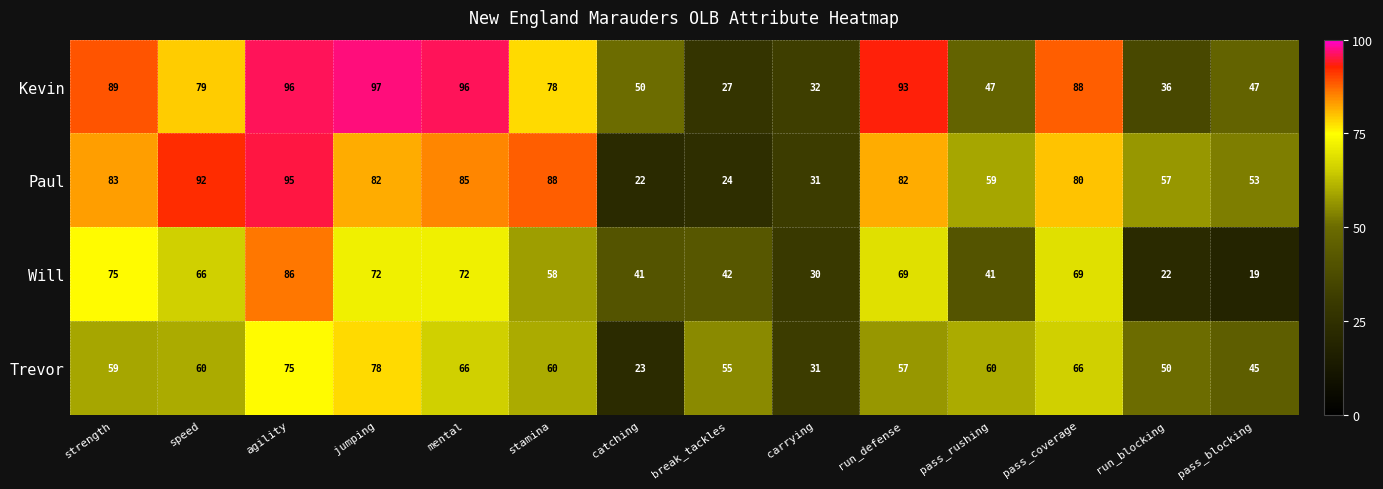

At pass_blocking, list the series in order from smallest to largest.

Will, Trevor, Kevin, Paul